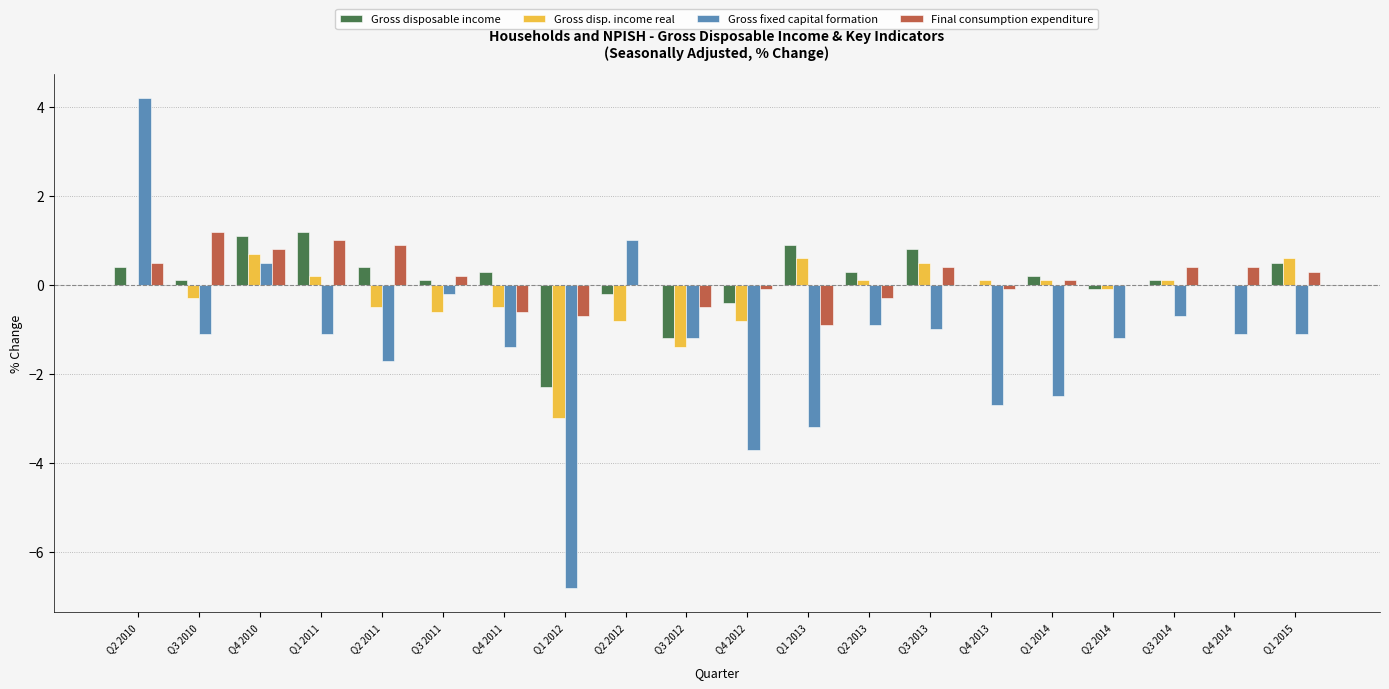

The Final consumption expenditure series shows 0.9 at Q2 2011. True or false?

True